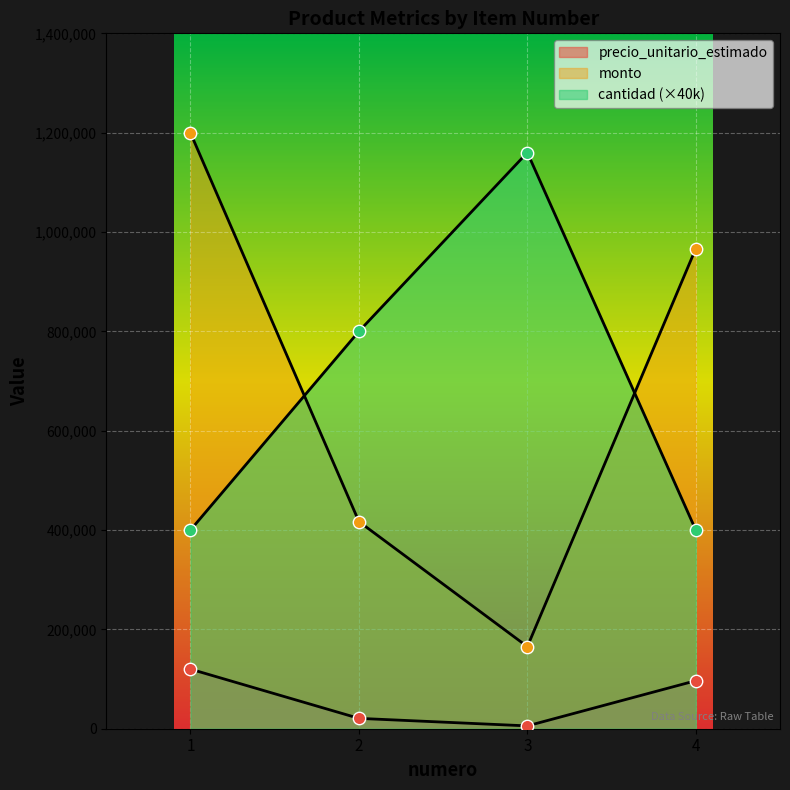

Is the value of precio_unitario_estimado at 3 greater than the value of monto at 4?

No